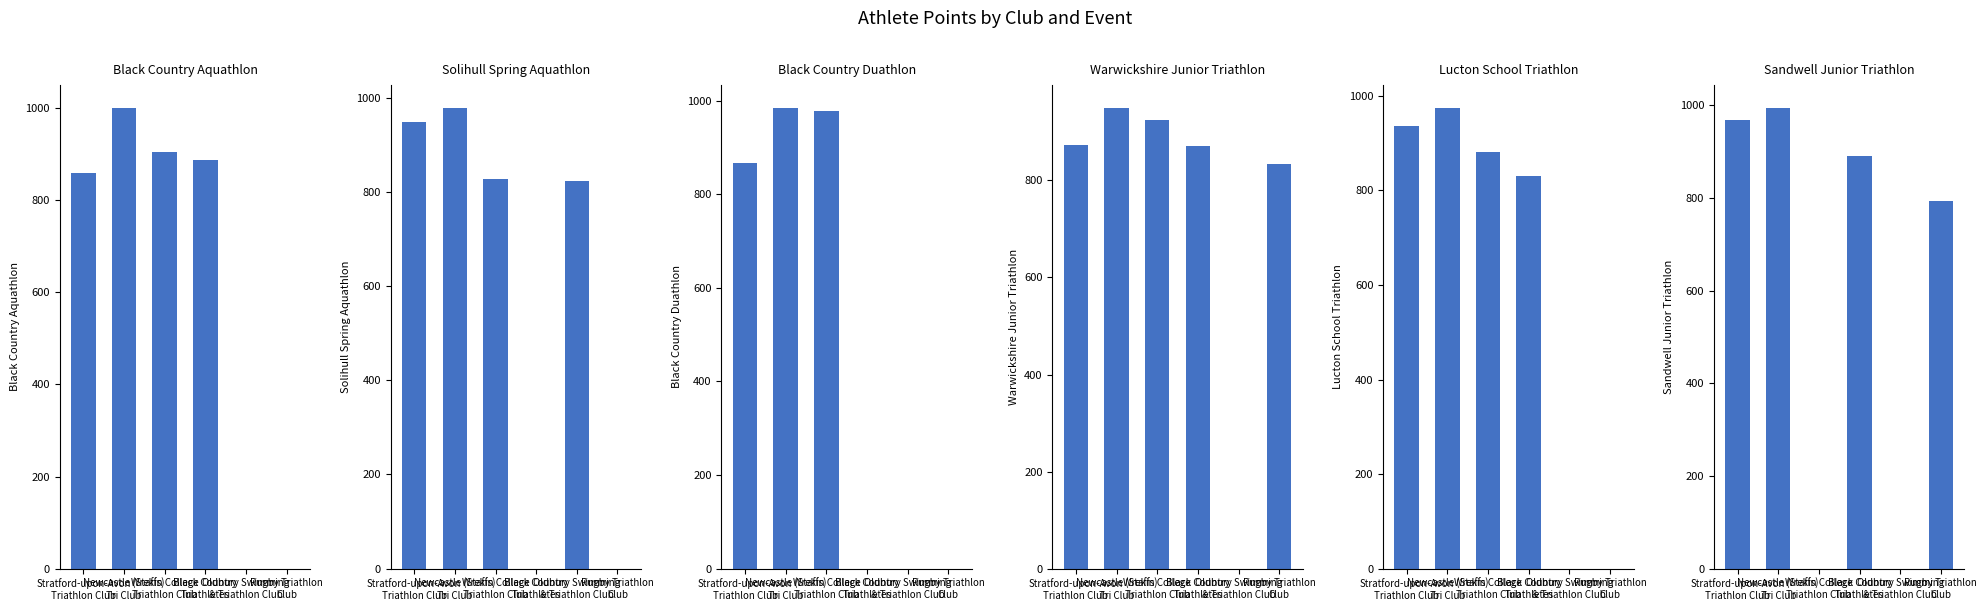

Rank the series by their maximum value, from highest to lowest.

Black Country Aquathlon, Sandwell Junior Triathlon, Black Country Duathlon, Solihull Spring Aquathlon, Lucton School Triathlon, Warwickshire Junior Triathlon